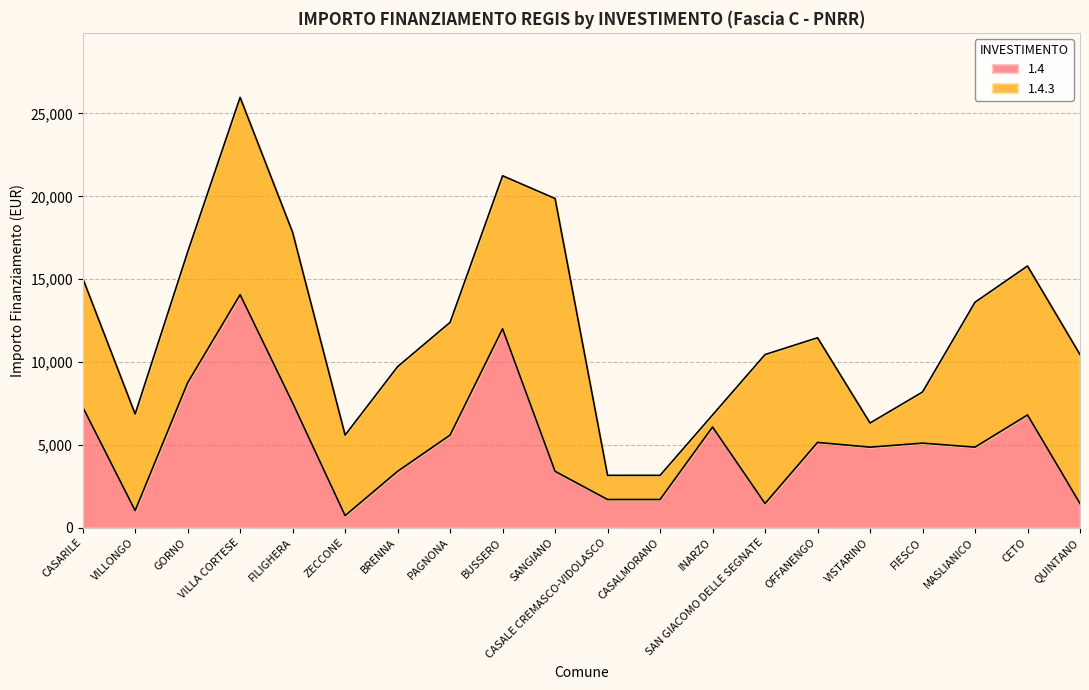

List the labels in order of value, largest first.

VILLA CORTESE, BUSSERO, GORNO, FILIGHERA, CASARILE, CETO, INARZO, PAGNONA, OFFANENGO, FIESCO, VISTARINO, MASLIANICO, BRENNA, SANGIANO, CASALE CREMASCO-VIDOLASCO, CASALMORANO, SAN GIACOMO DELLE SEGNATE, QUINTANO, VILLONGO, ZECCONE